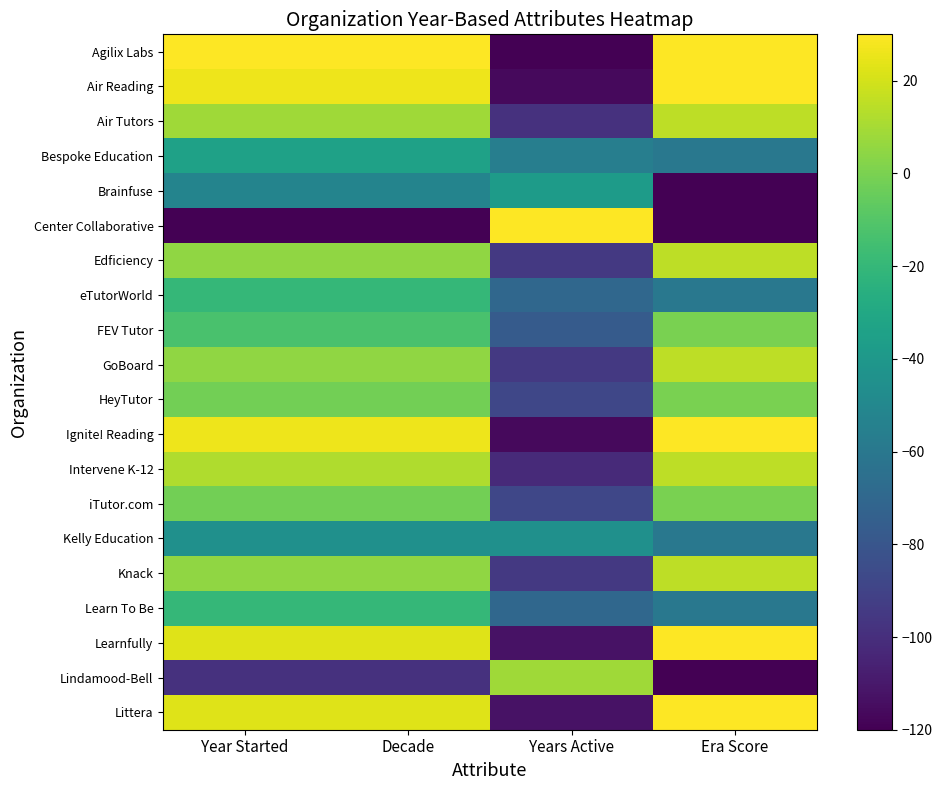

What is the difference between the highest and lowest values at Era Score?

150.0